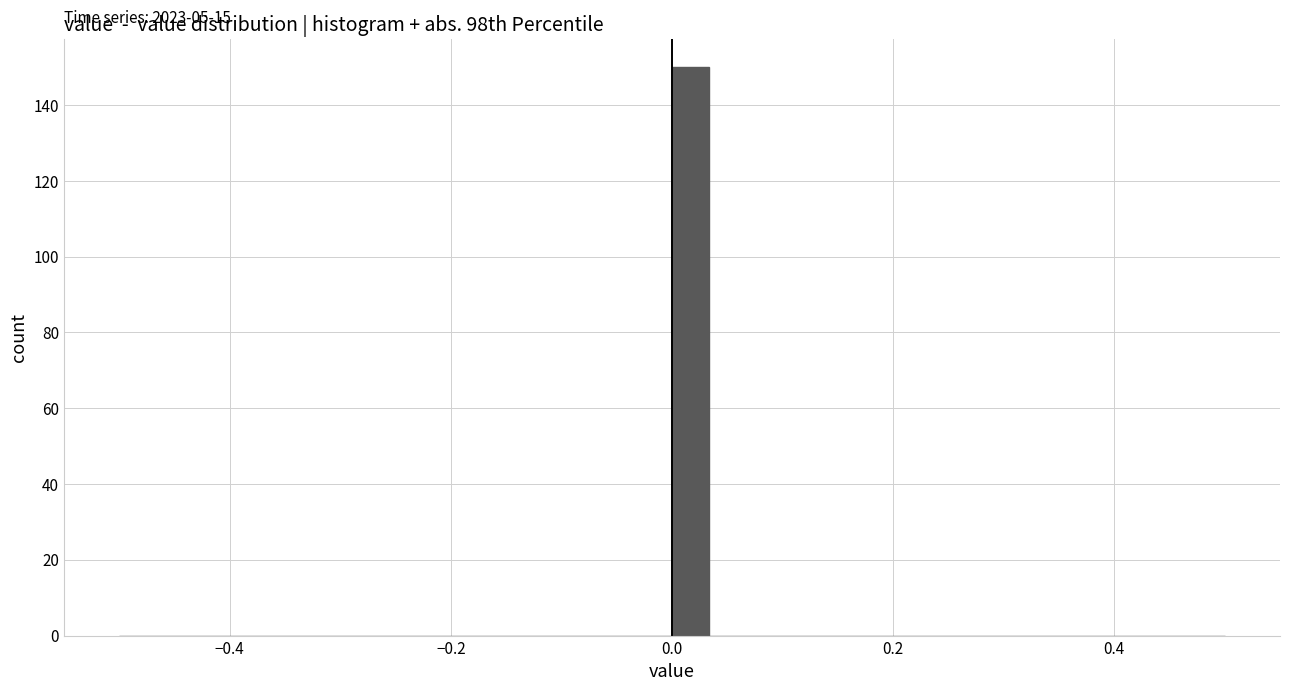

Around what value on the x-axis is the tallest bar? Give the approximate position of its centre, as read against the axis.

0.02